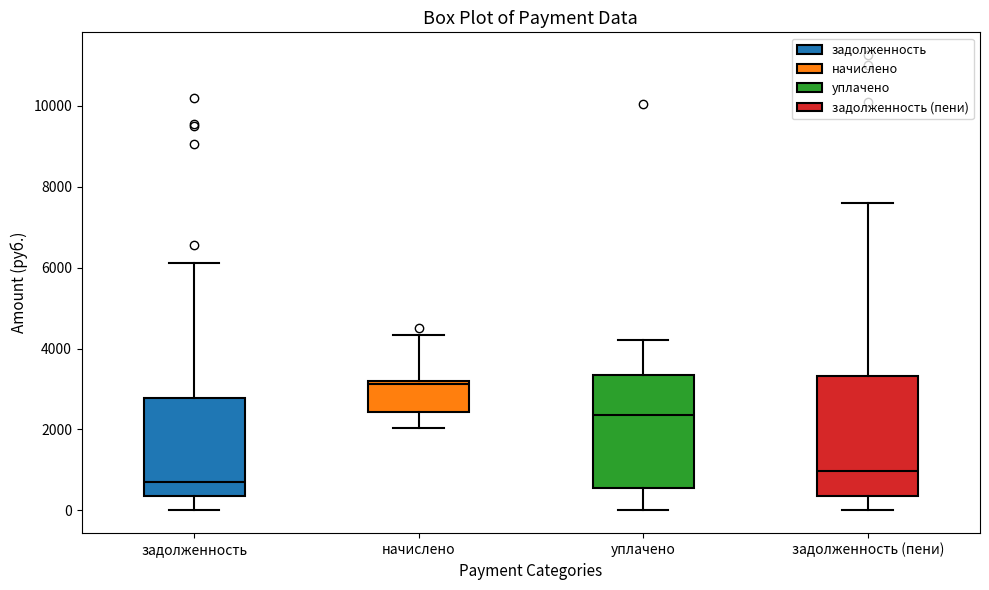

Which box's median line is the lowest?

задолженность